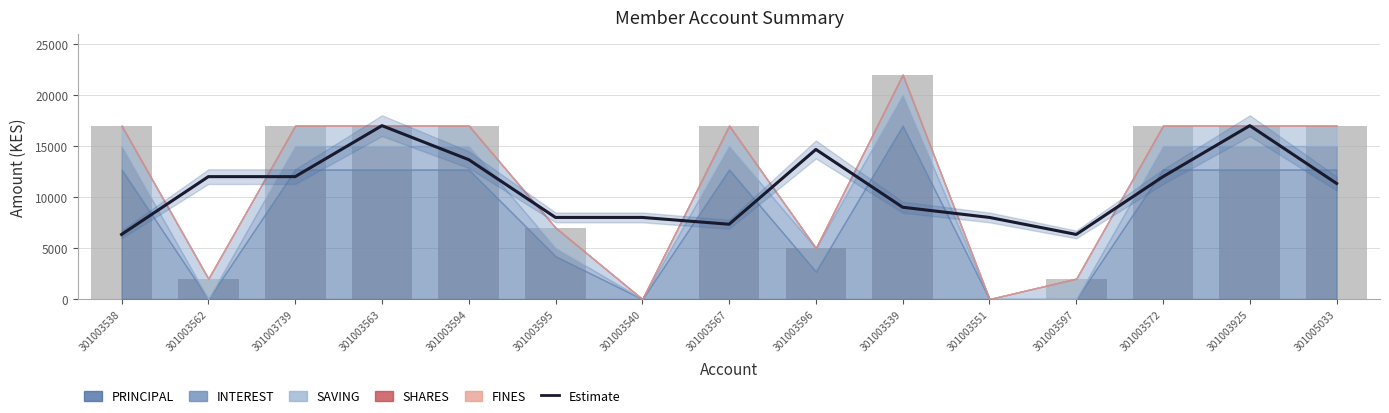

How many categories are shown in the chart?

15